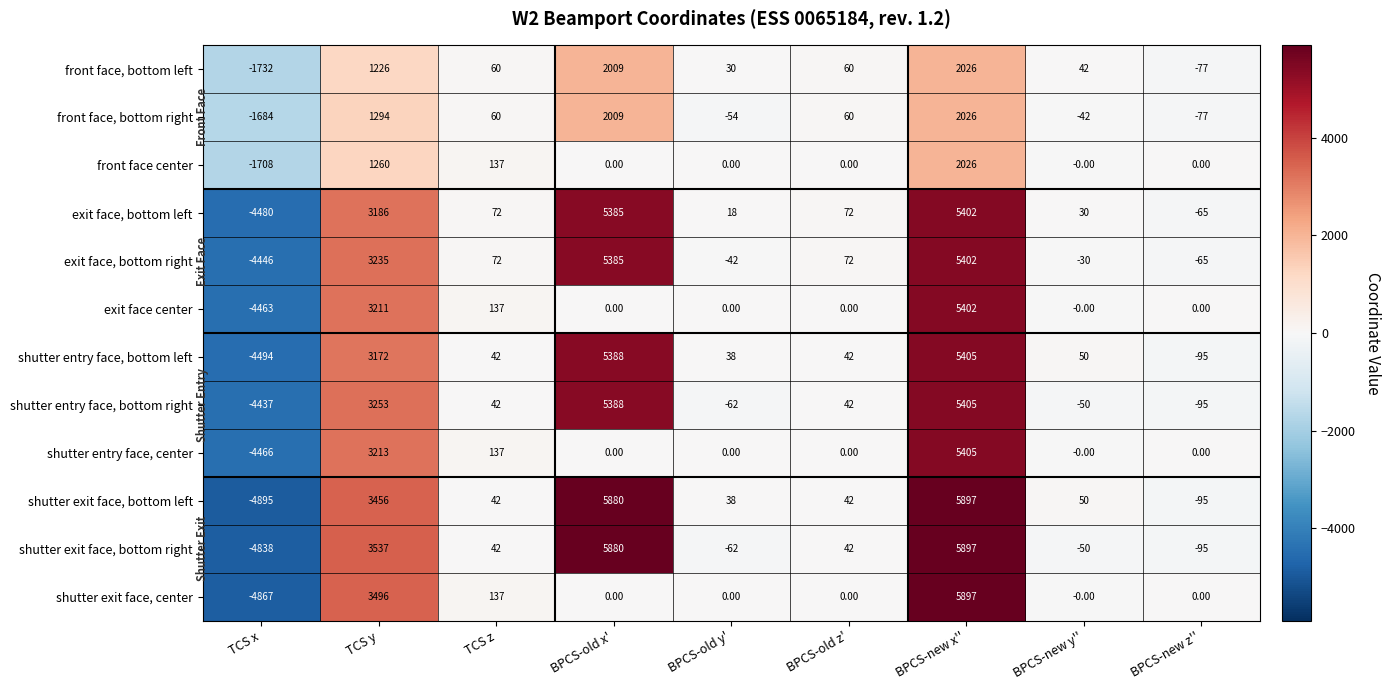

Is the value of front face, bottom left at BPCS-old x' greater than the value of exit face center at TCS z?

Yes